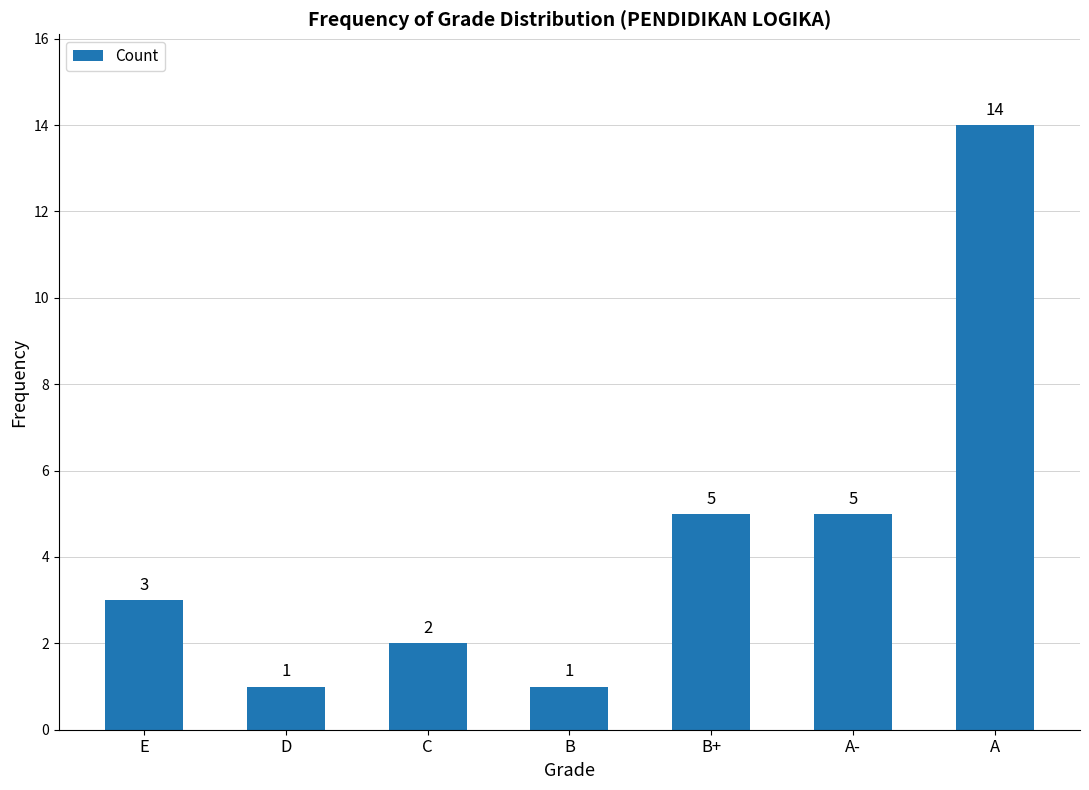

What is the average value?

4